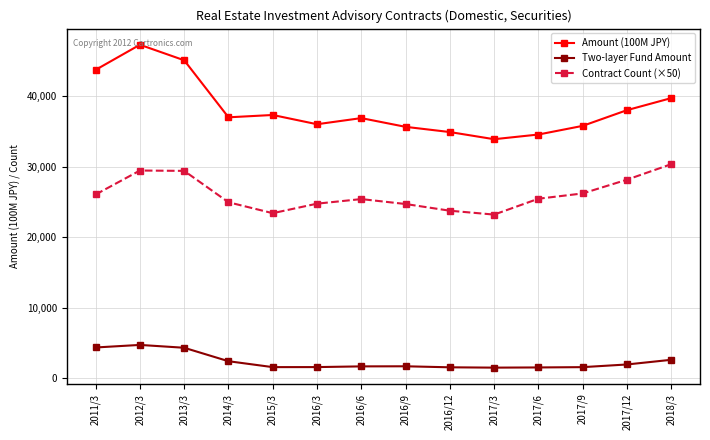

List the series in order of their overall mean, lowest first.

Two-layer Fund Amount, Contract Count (×50), Amount (100M JPY)